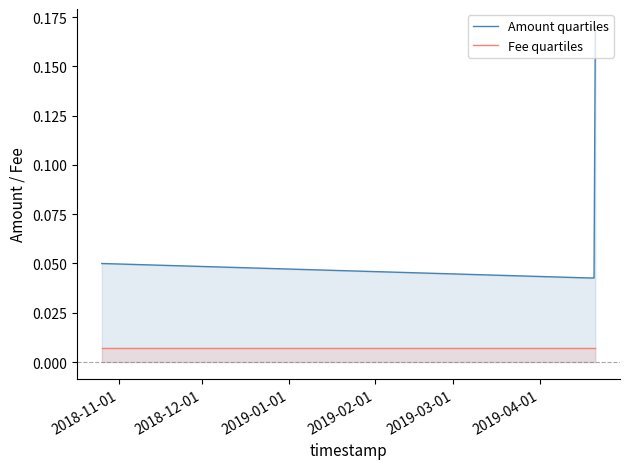

Which series has the largest total across all categories?

Amount quartiles